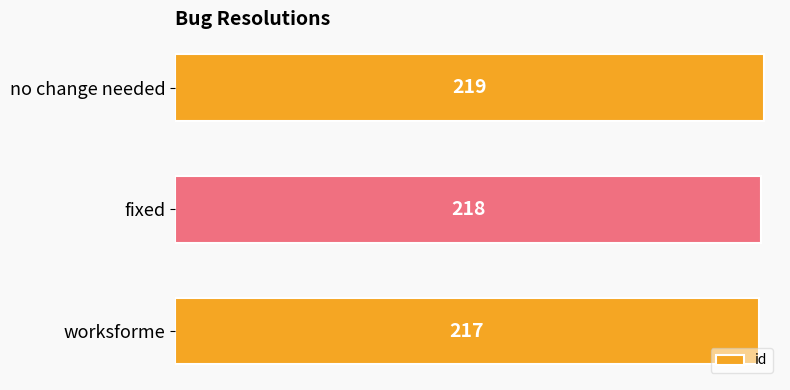

How many values are between 217 and 219?

3